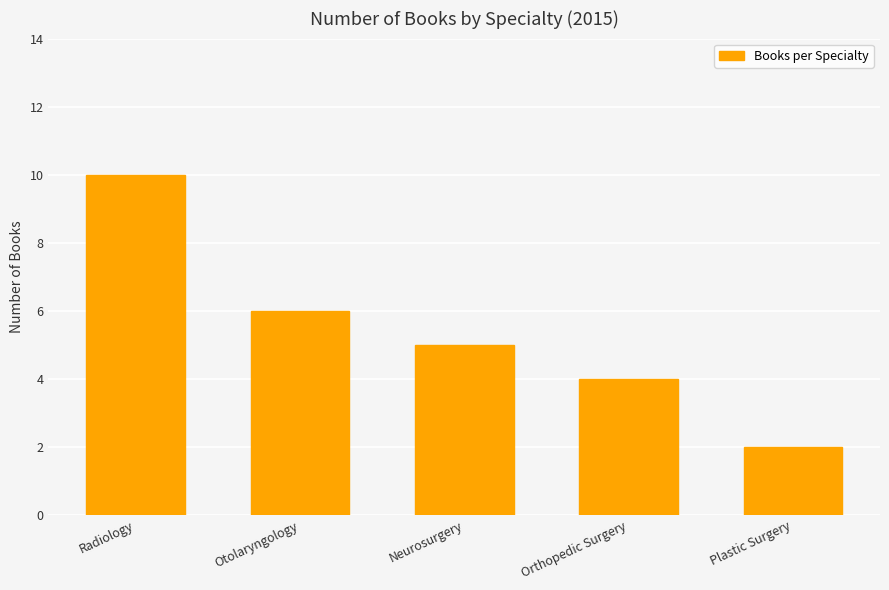

What is the sum of the values at Neurosurgery and Radiology?

15